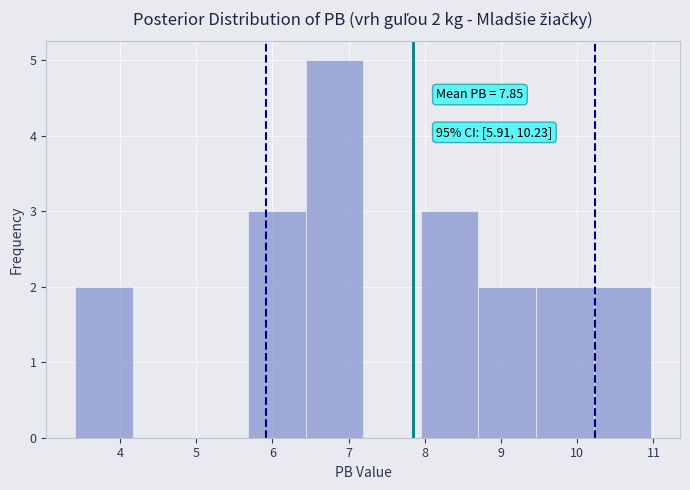

Over which range of the x-axis is the bar tallest?

6.4 to 7.2